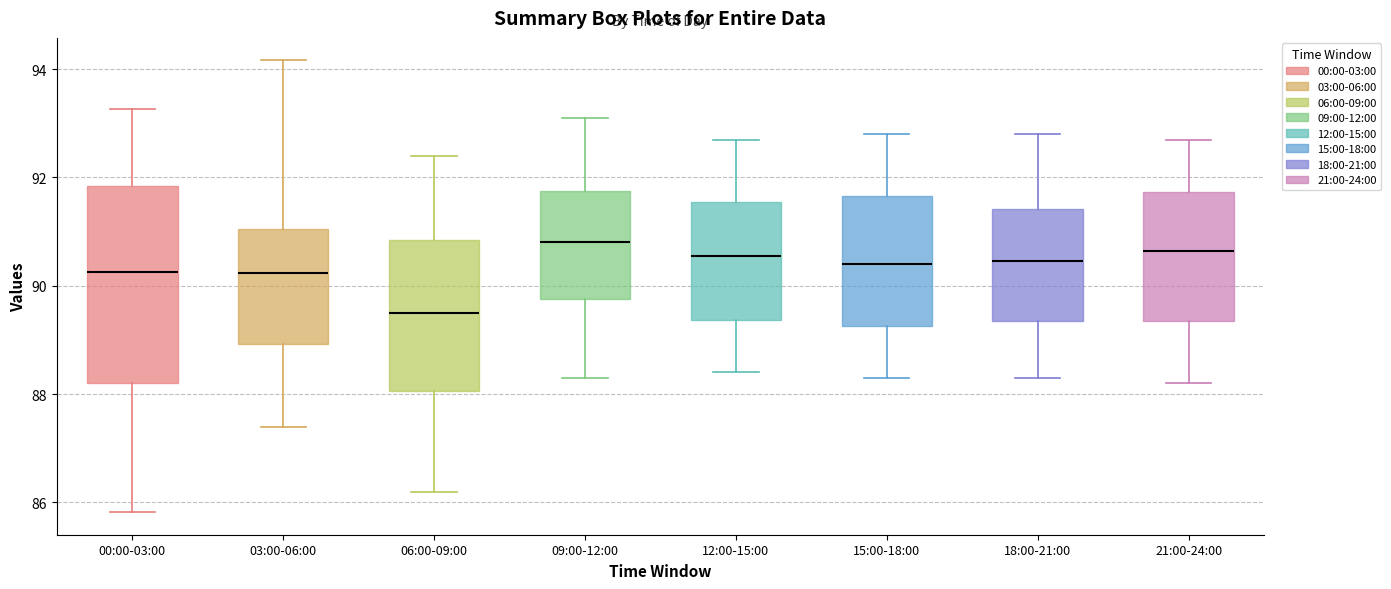

Reading left to right, transcribe this box plot: for each box, give where its median line is, the range the box spans, and where its two whiskers end, as read against the y-axis. The values are not printed on the chart, so give them approximately, as read against the axis.

00:00-03:00: median 90.2, box 88.2 to 91.8, whiskers 85.8 to 93.2
03:00-06:00: median 90.2, box 89.0 to 91.0, whiskers 87.4 to 94.2
06:00-09:00: median 89.6, box 88.0 to 90.8, whiskers 86.2 to 92.4
09:00-12:00: median 90.8, box 89.8 to 91.8, whiskers 88.4 to 93.2
12:00-15:00: median 90.6, box 89.4 to 91.6, whiskers 88.4 to 92.8
15:00-18:00: median 90.4, box 89.2 to 91.6, whiskers 88.4 to 92.8
18:00-21:00: median 90.4, box 89.4 to 91.4, whiskers 88.4 to 92.8
21:00-24:00: median 90.6, box 89.4 to 91.8, whiskers 88.2 to 92.8